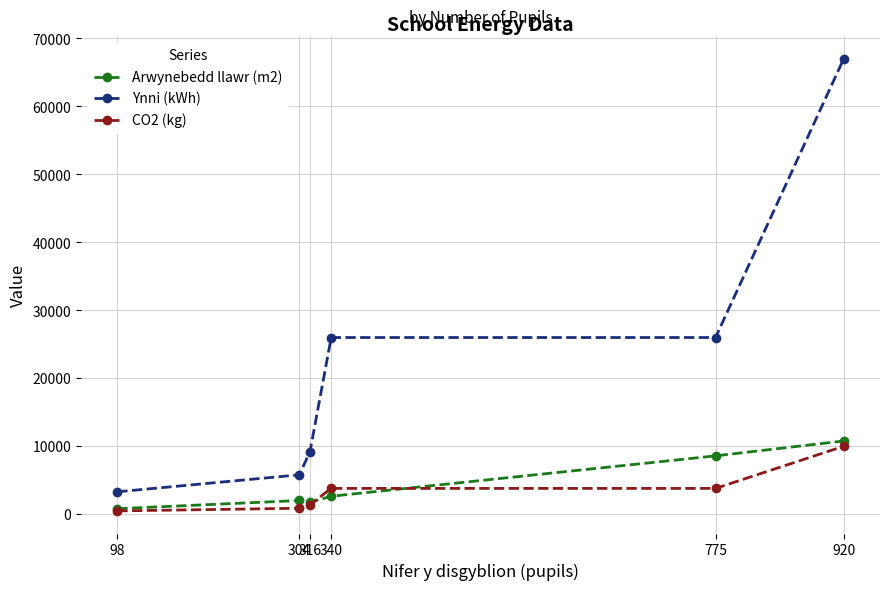

How many values in the CO2 (kg) series are below 3800?

3